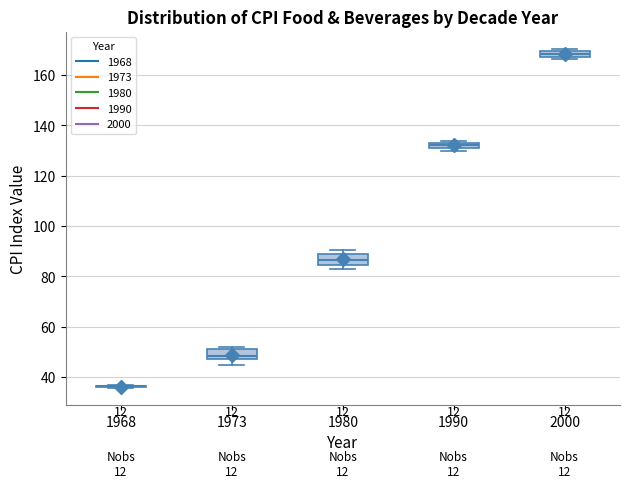

Where is the lower edge of the box at x = 2000 on the y-axis? The values are not printed on the chart, so give them approximately, as read against the axis.

168